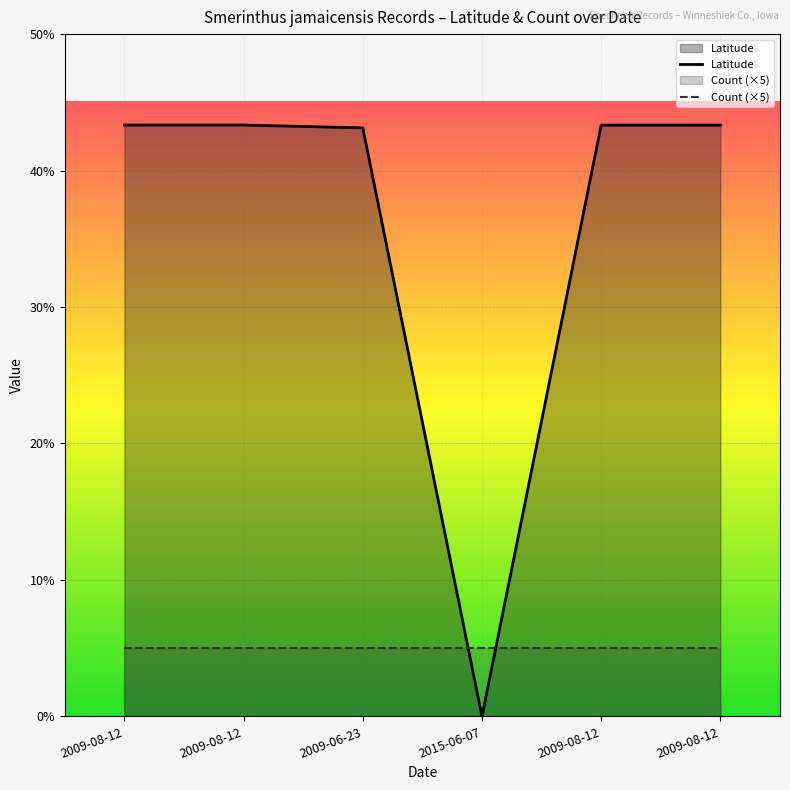

Reading right to left, extract all data points from this chart.

2009-08-12=43.3	2009-08-12=43.3	2015-06-07=0.0	2009-06-23=43.1	2009-08-12=43.3	2009-08-12=43.3